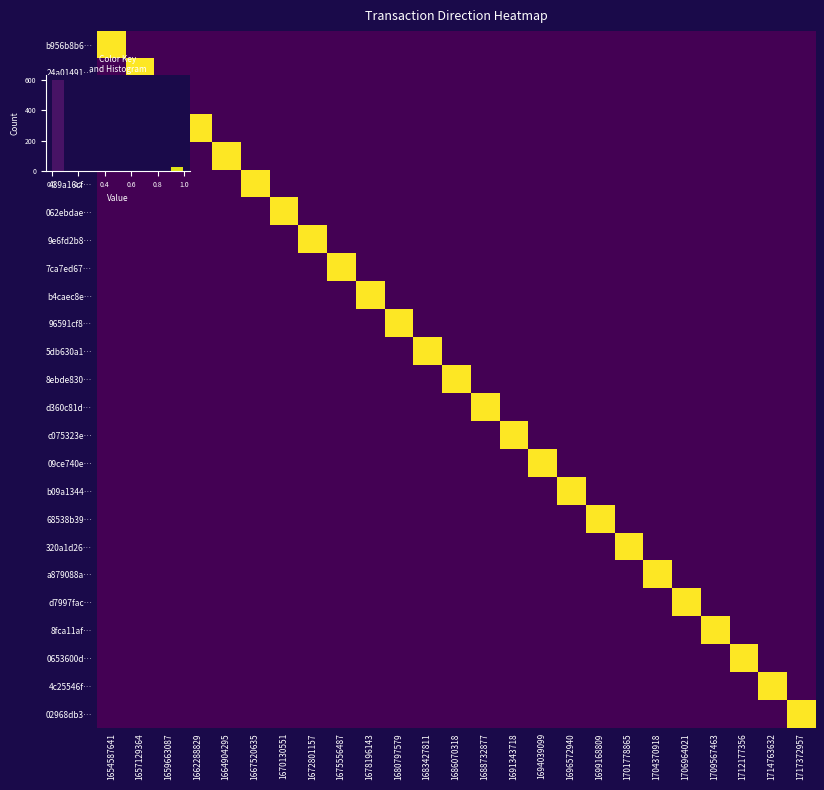

At how many categories does at least one series exceed 0?

25